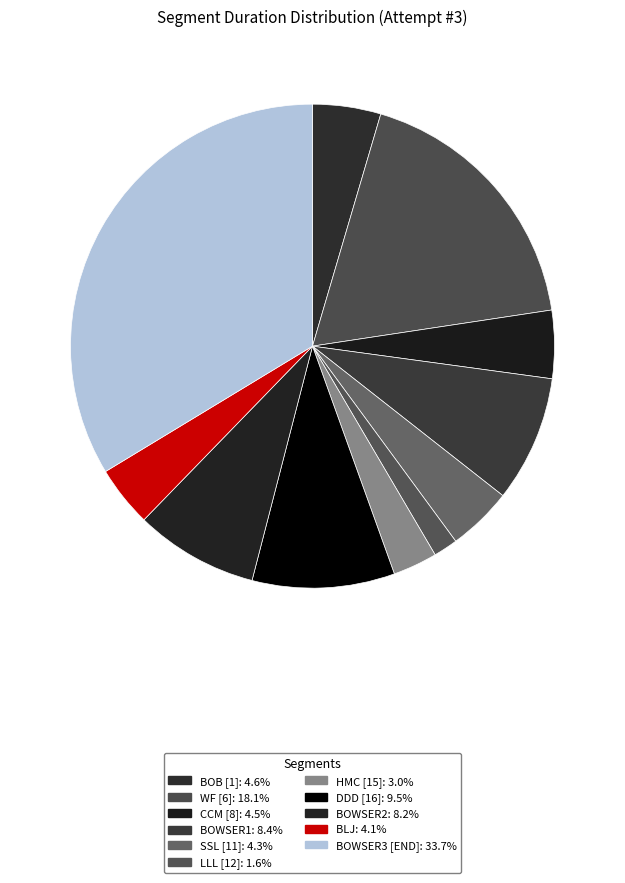

What percentage is NOT represented by BOWSER1?

91.6%